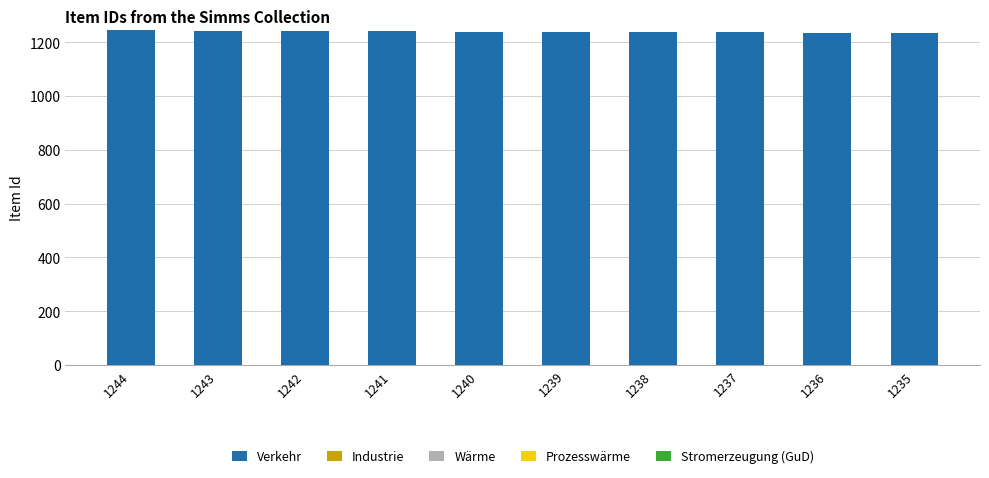

Approximately how many times larger is the value at 1244 compared to 1239?

1.0